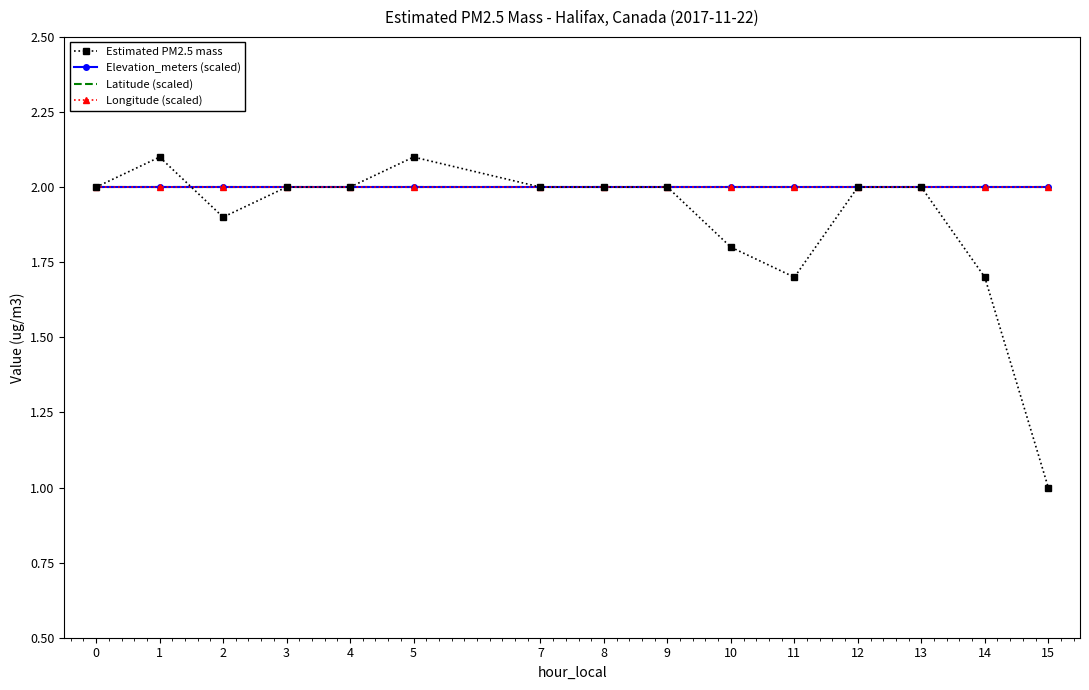

Reading left to right, what are all the values shown in this chart?

Estimated PM2.5 mass: 2.0	2.1	1.9	2.0	2.0	2.1	2.0	2.0	2.0	1.8	1.7	2.0	2.0	1.7	1.0
Elevation_meters (scaled): 2.0	2.0	2.0	2.0	2.0	2.0	2.0	2.0	2.0	2.0	2.0	2.0	2.0	2.0	2.0
Latitude (scaled): 2.0	2.0	2.0	2.0	2.0	2.0	2.0	2.0	2.0	2.0	2.0	2.0	2.0	2.0	2.0
Longitude (scaled): 2.0	2.0	2.0	2.0	2.0	2.0	2.0	2.0	2.0	2.0	2.0	2.0	2.0	2.0	2.0